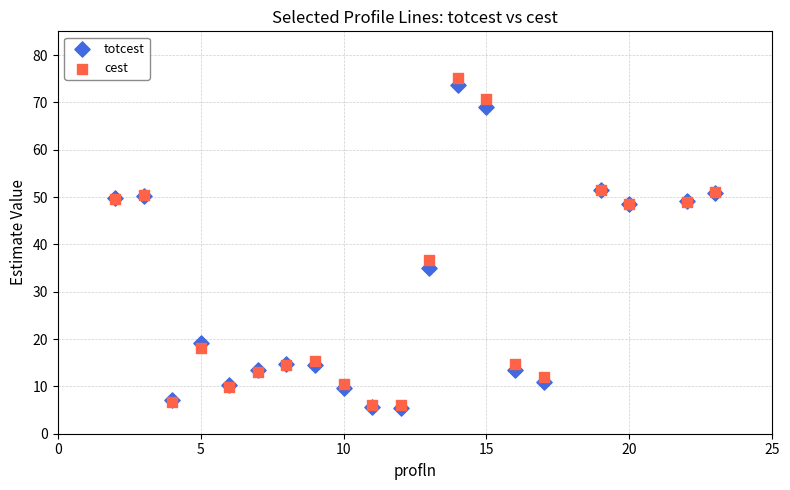

In the totcest series, what Y value is closest to 39?

35.1